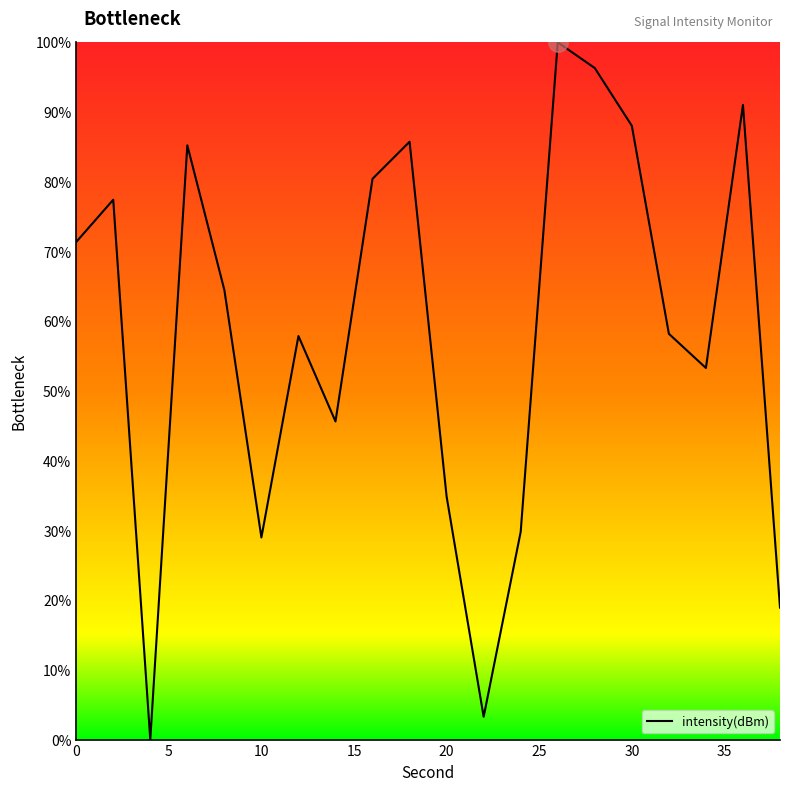

What is the maximum value shown in the chart?

100.0